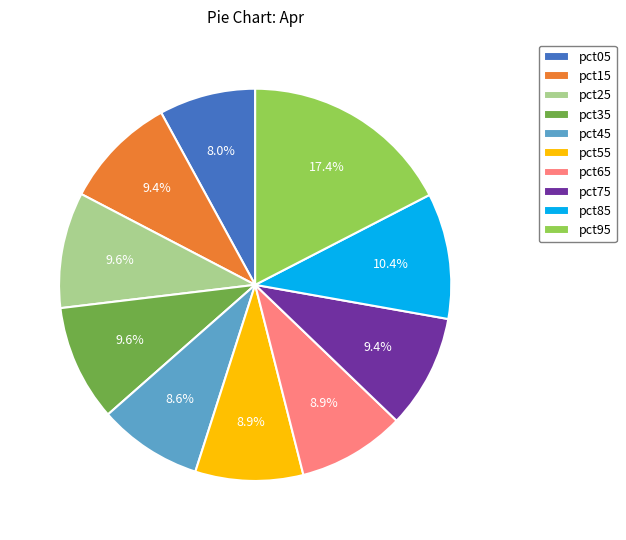

Which category has the smallest portion of the pie?

pct05